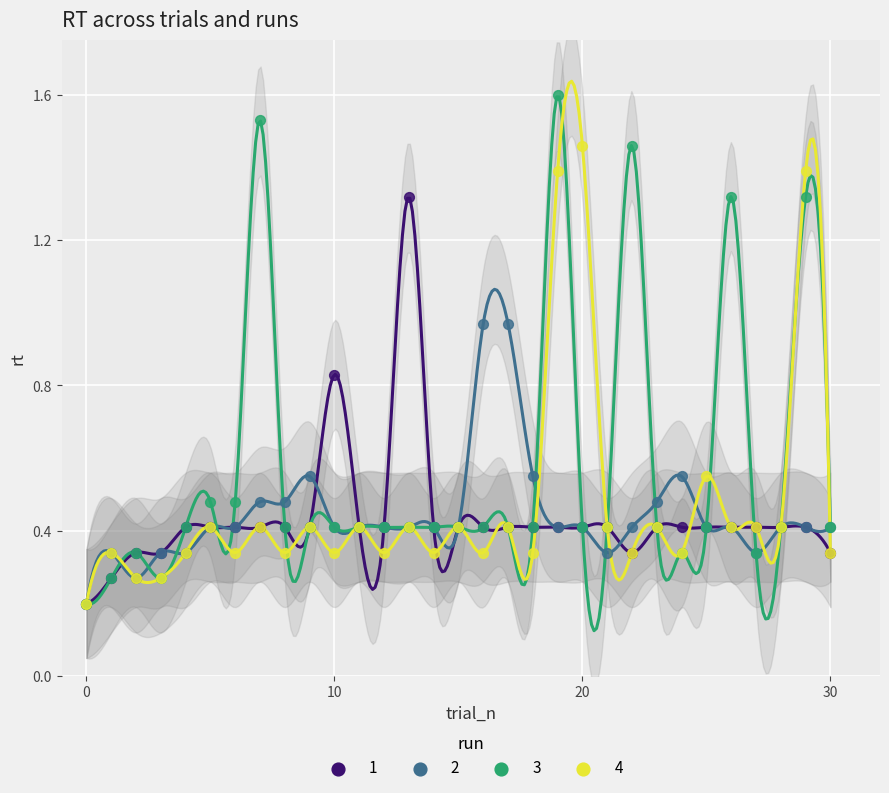

Which series has the largest Y range (max minus min)?

3